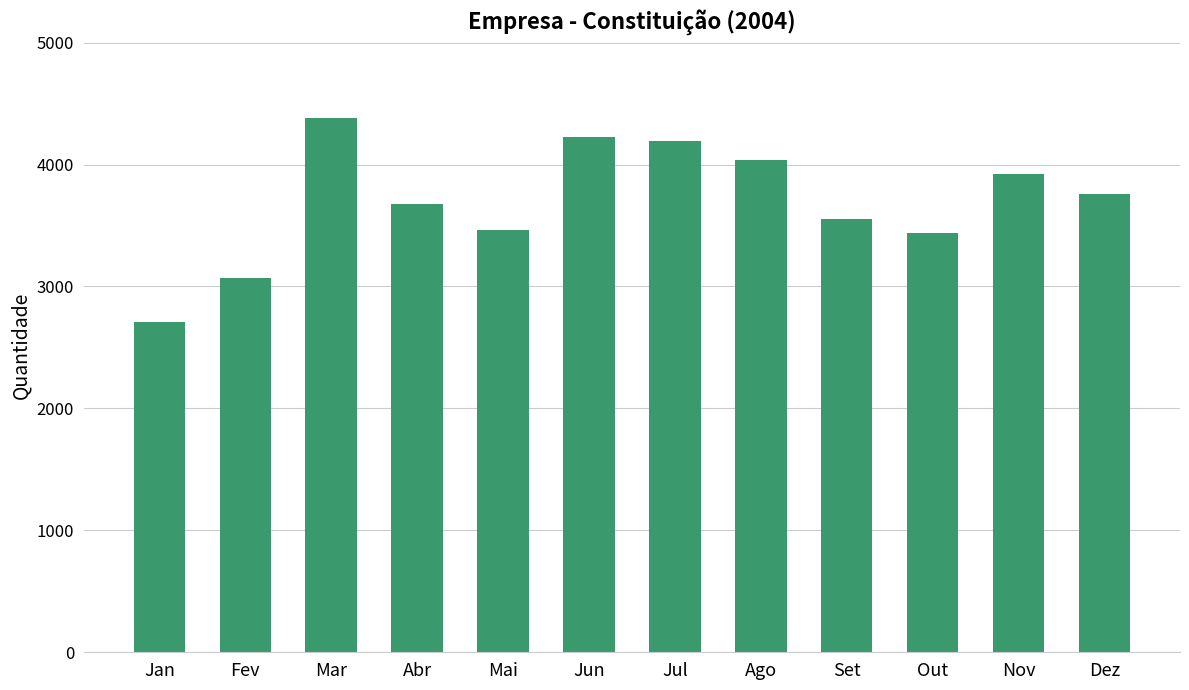

Reading left to right, extract all data points from this chart.

Jan=2710	Fev=3069	Mar=4380	Abr=3679	Mai=3463	Jun=4227	Jul=4190	Ago=4033	Set=3553	Out=3440	Nov=3924	Dez=3759